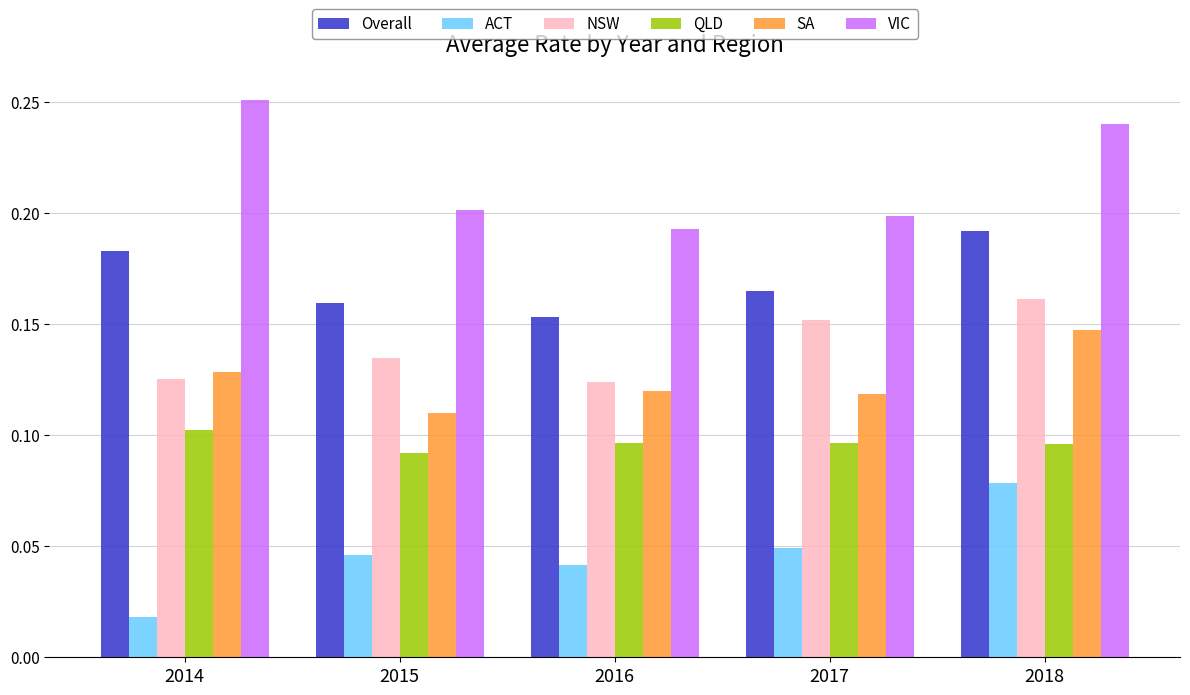

Does the chart contain stacked bars?

No